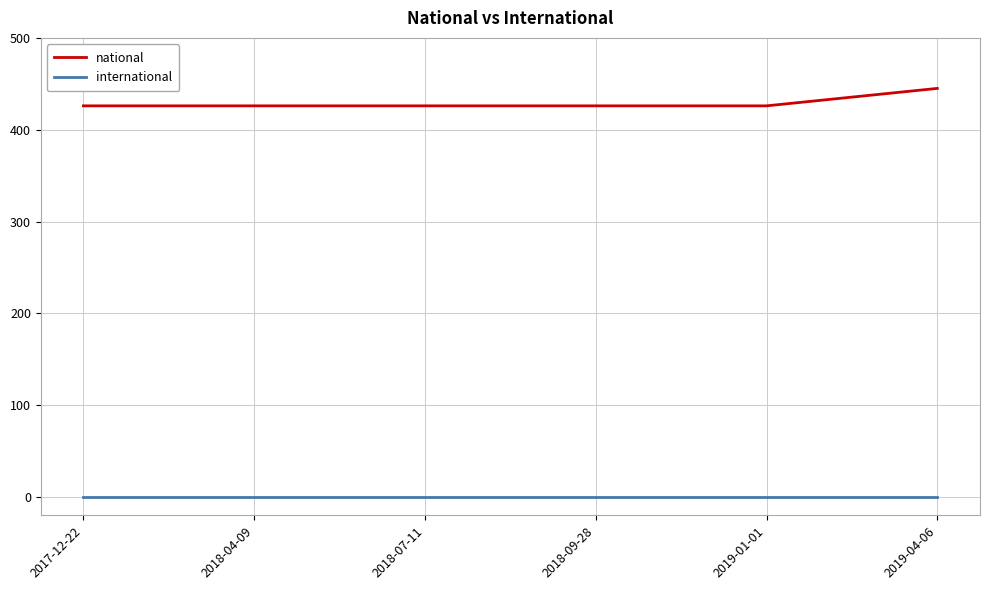

True or false: national has a value of 126 at 2018-04-09.

False